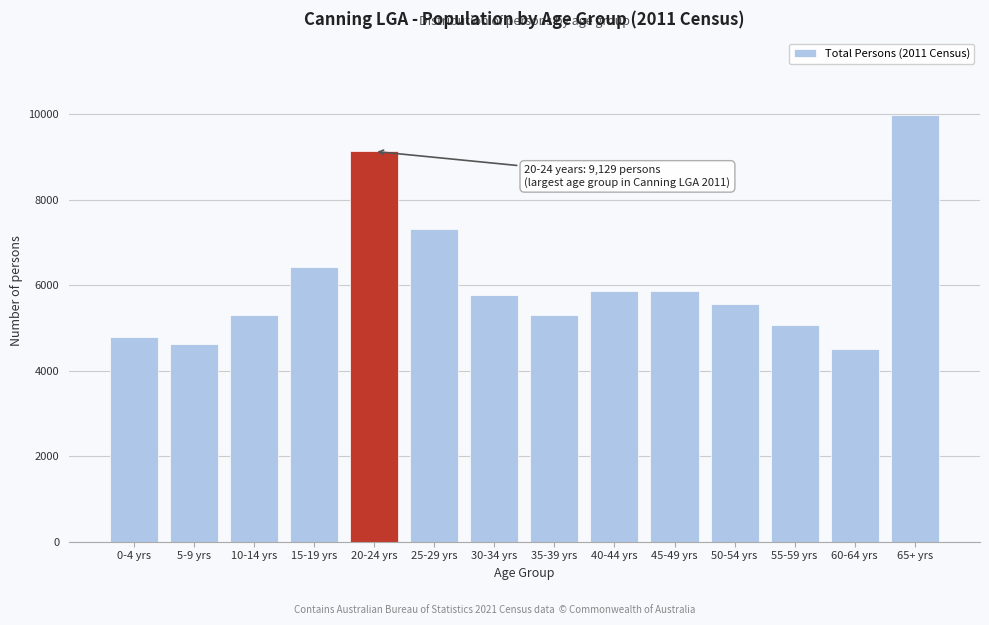

What is the approximate value at 55-59 yrs, to the nearest 50?

5100